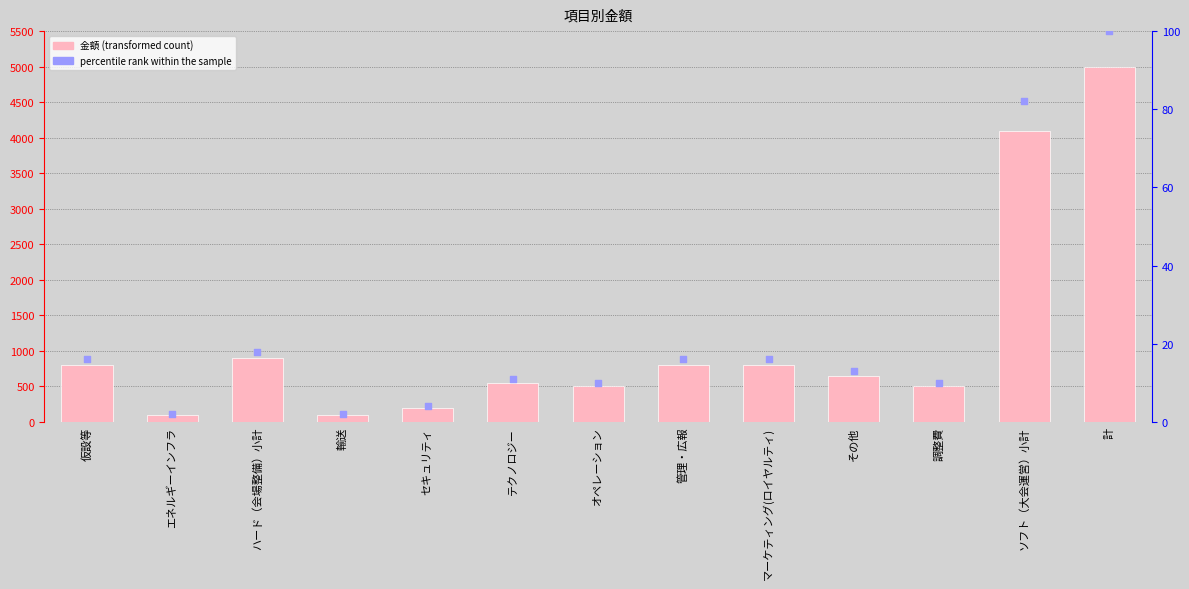

Which series reaches the maximum Y coordinate?

金額